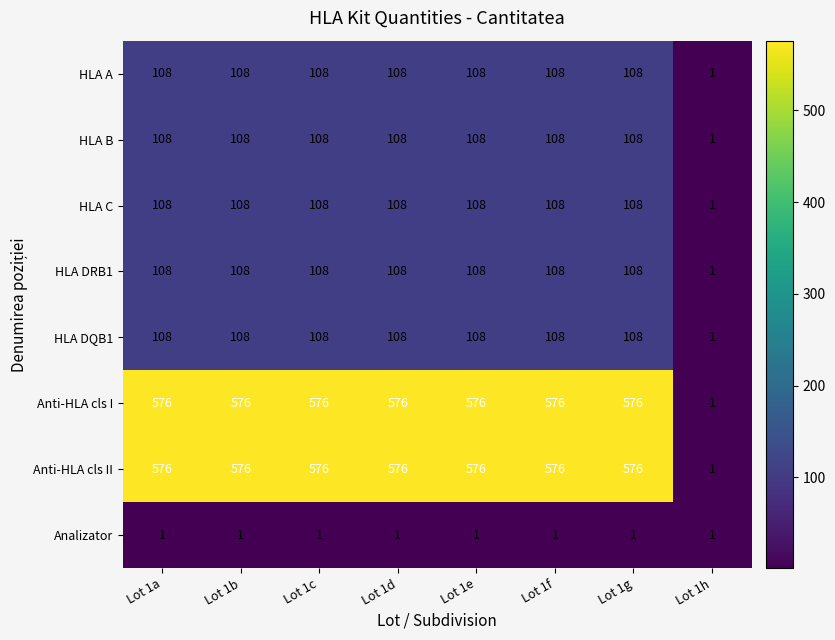

What is the maximum value shown in the chart?

576